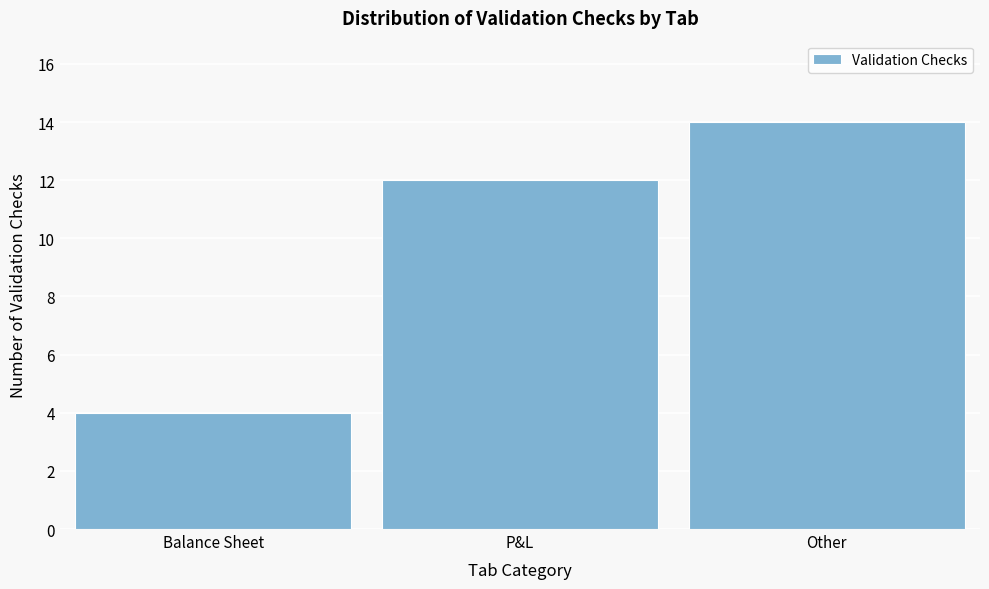

Reading right to left, list all the values displayed in this chart.

14	12	4